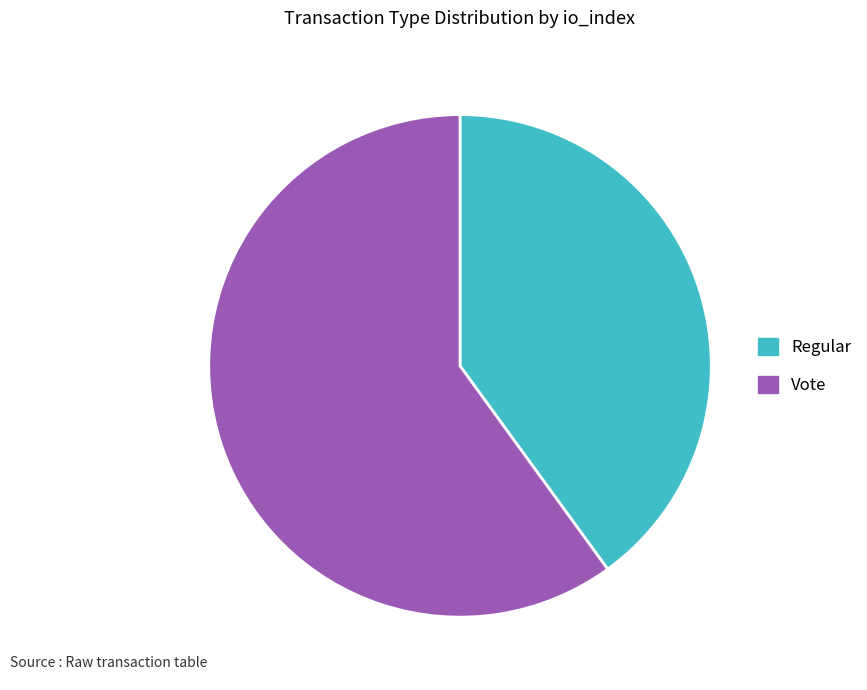

What is the largest slice in the pie chart?

Vote